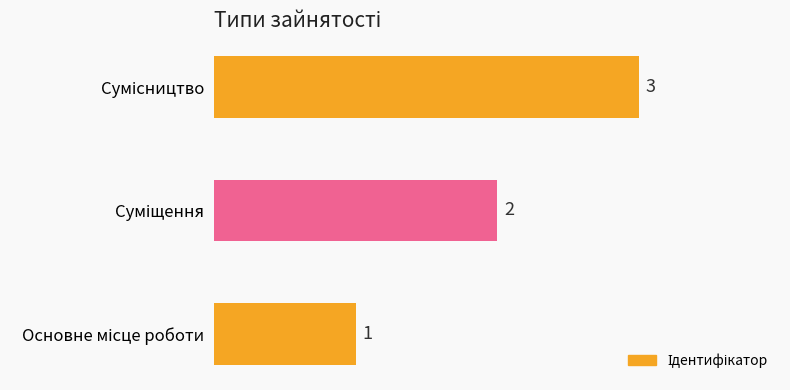

Count the values in the range 1 to 3.

3